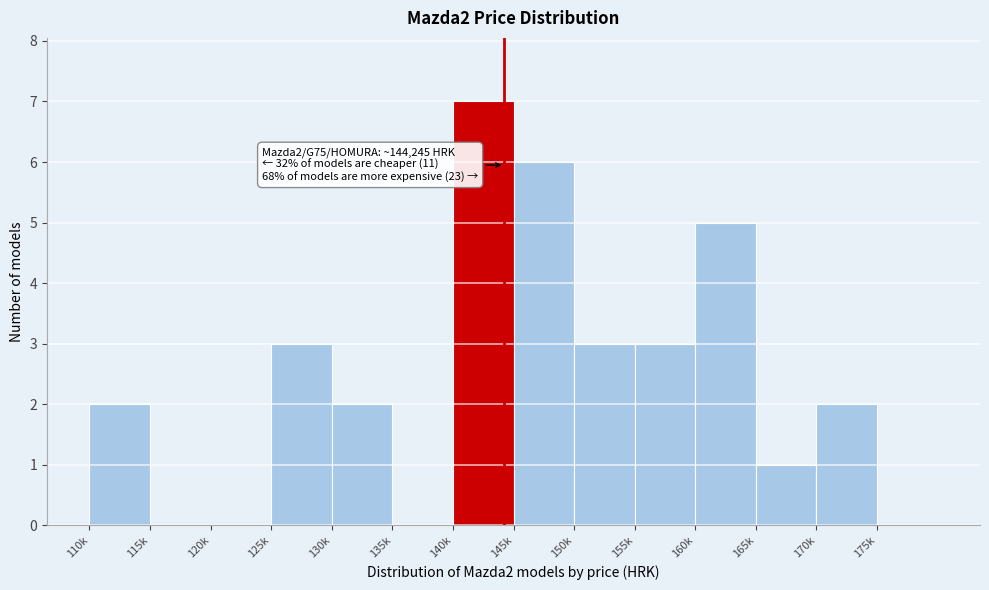

Reading left to right, transcribe all the data shown in this chart.

110k=2	115k=0	120k=0	125k=3	130k=2	135k=0	140k=7	145k=6	150k=3	155k=3	160k=5	165k=1	170k=2	175k=0